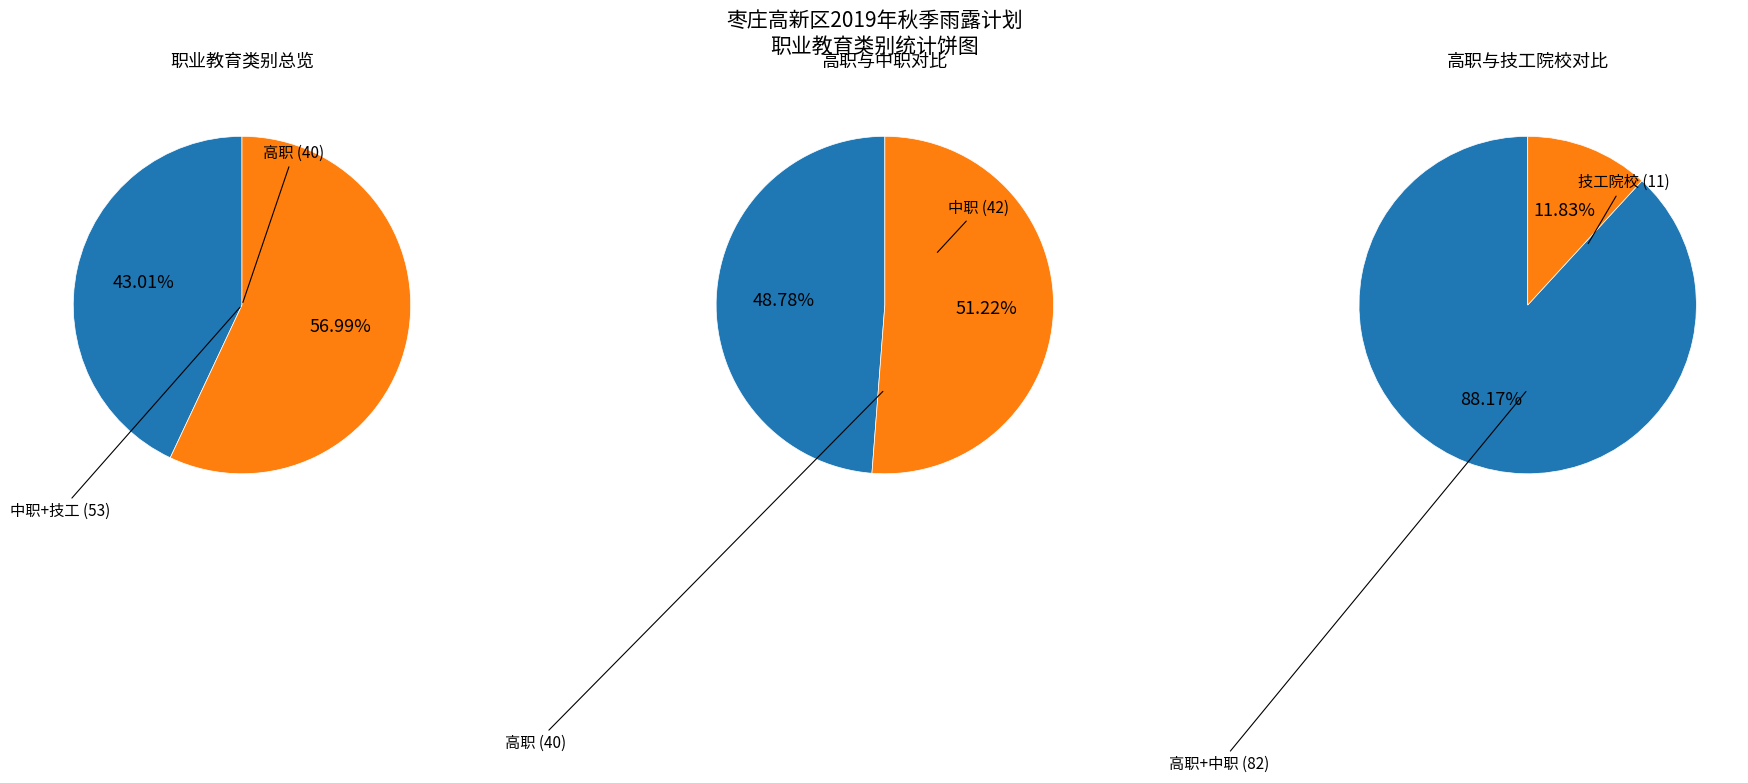

Combined, do 高职 and 中职 account for over 50%?

Yes